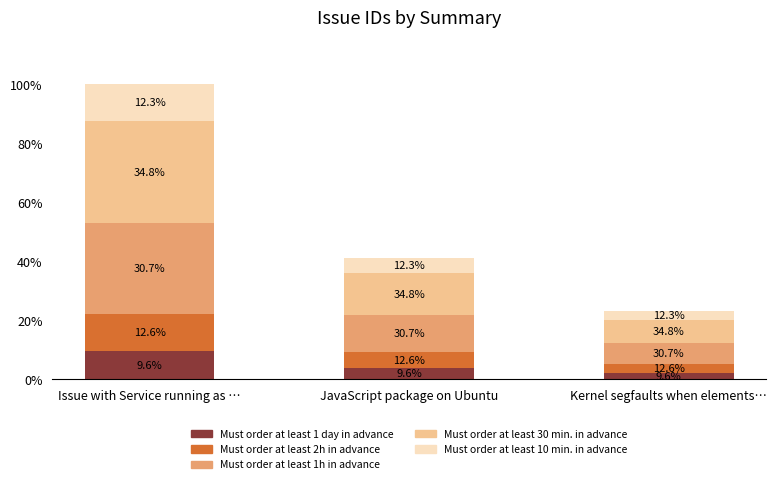

Does the chart contain any negative values?

No